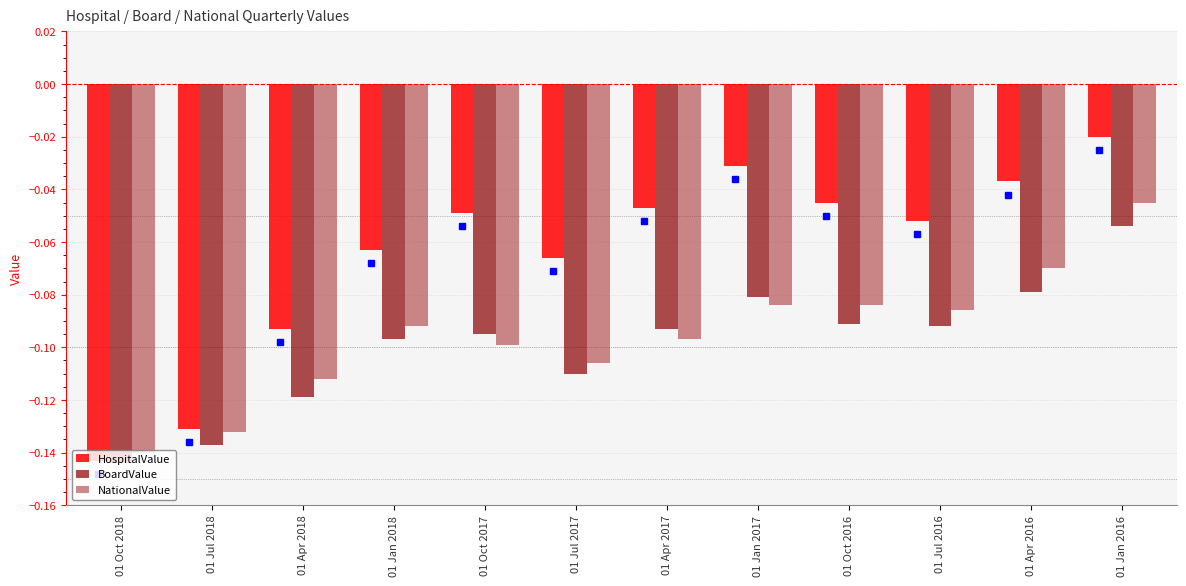

Which series has the largest range (max minus min)?

HospitalValue